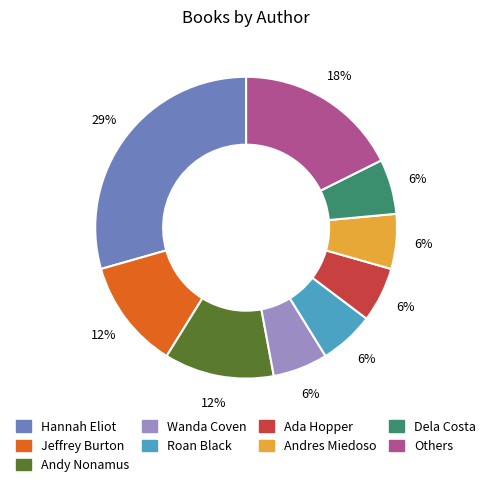

To the nearest percent, what is the average slice percentage?

11%